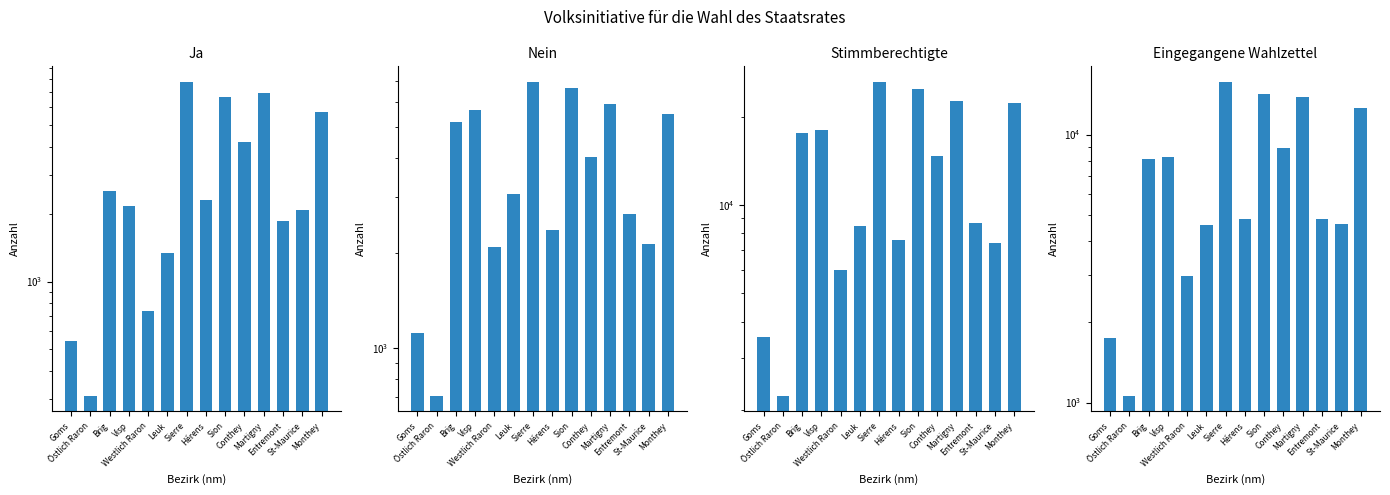

Which series changed the most between Westlich Raron and Sierre?

Stimmberechtigte